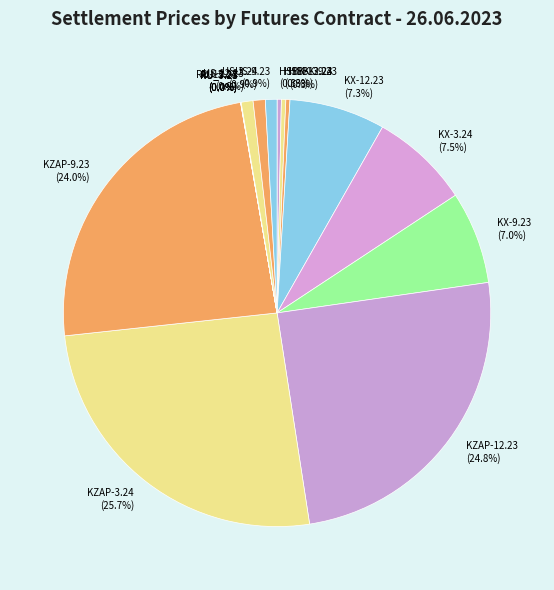

Does any single category account for the majority?

No